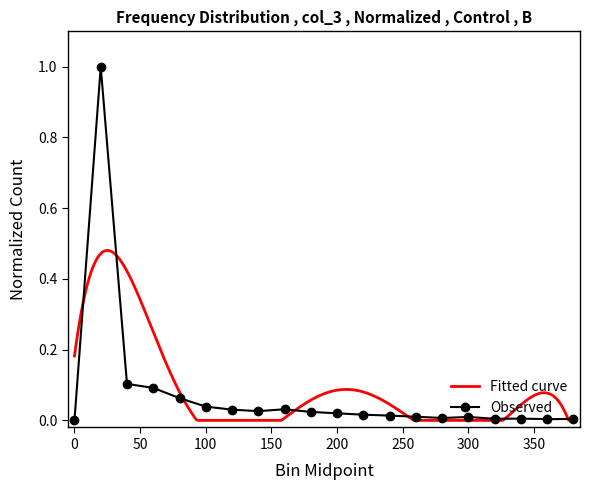

Reading right to left, extract all data points from this chart.

0.0	0.0	0.0	0.0	0.0	0.0	0.0	0.0	0.0	0.0	0.0	0.0	0.0	0.0	0.0	0.1	0.1	0.1	1.0	0.0